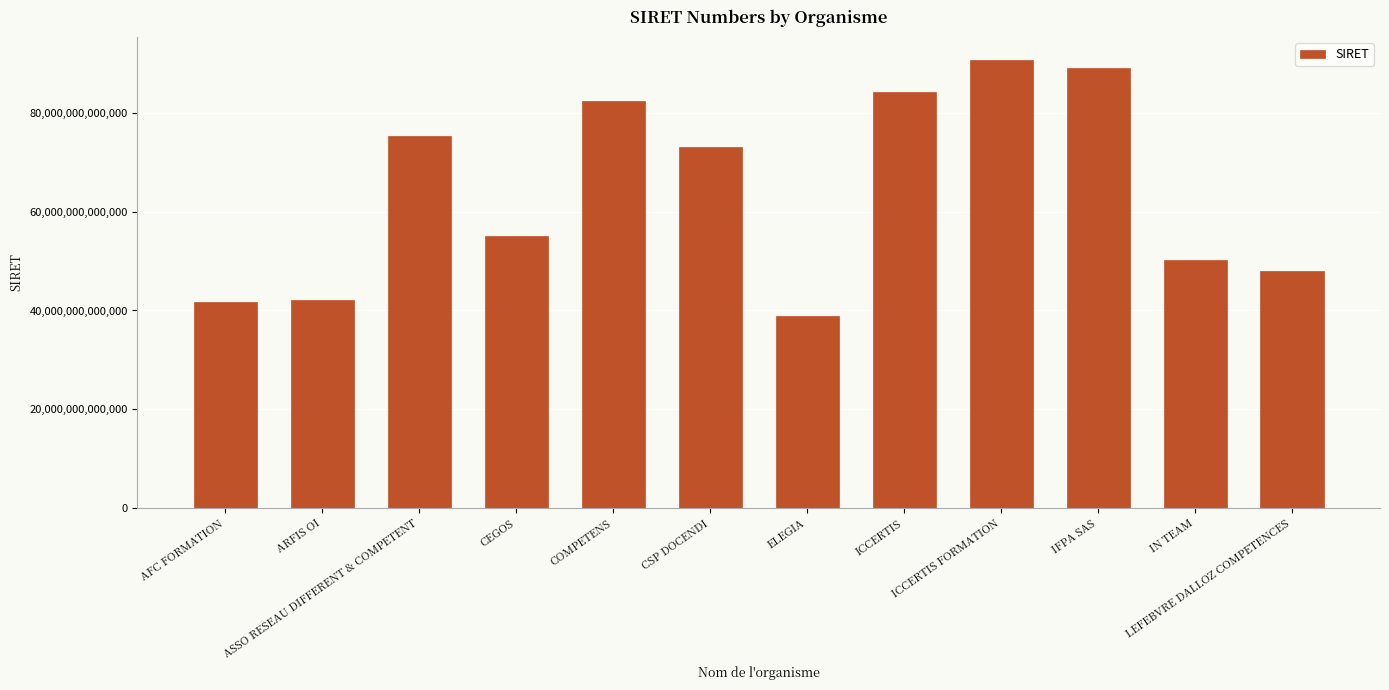

At which category does the chart reach its peak across all series?

ICCERTIS FORMATION